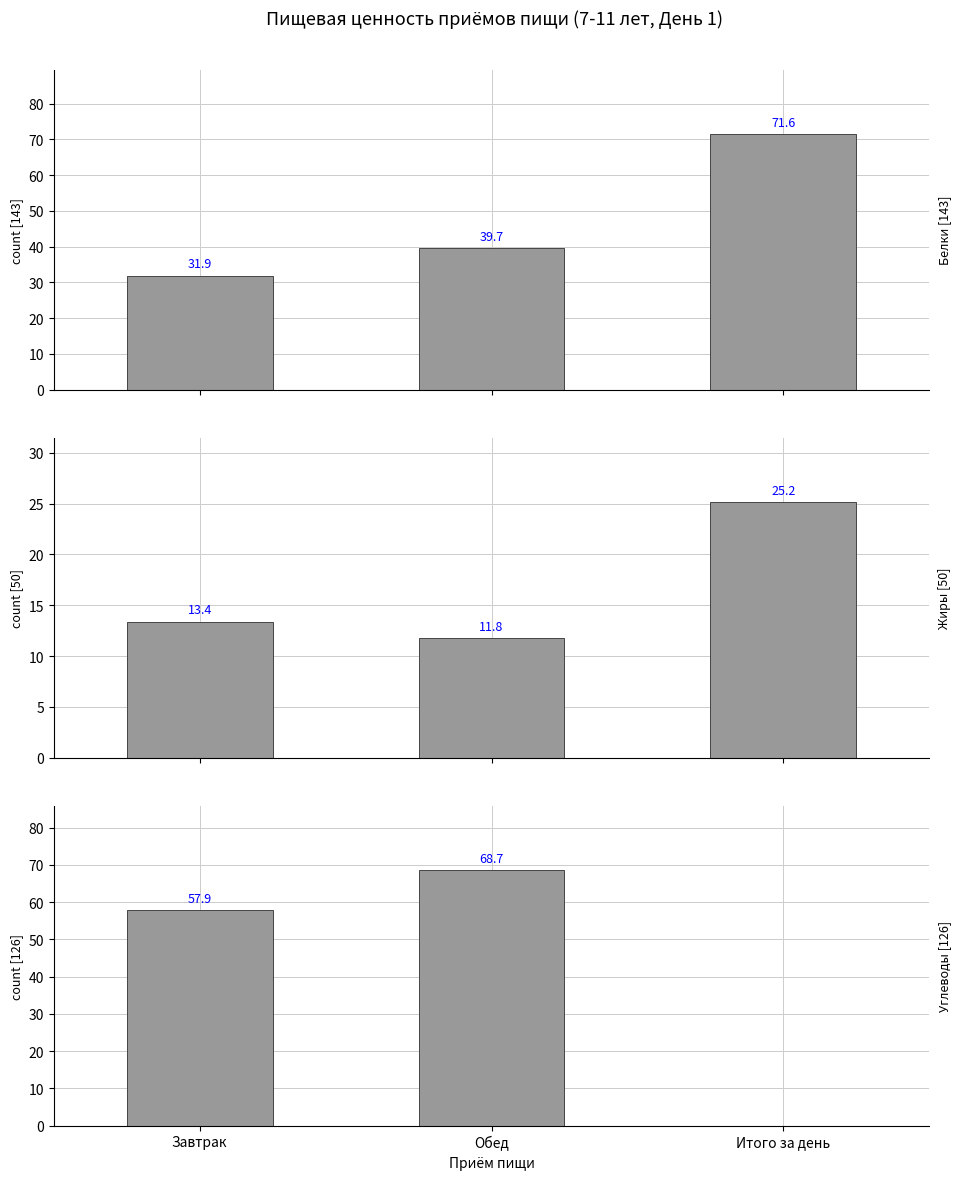

Read the Жиры value at Завтрак.

13.4